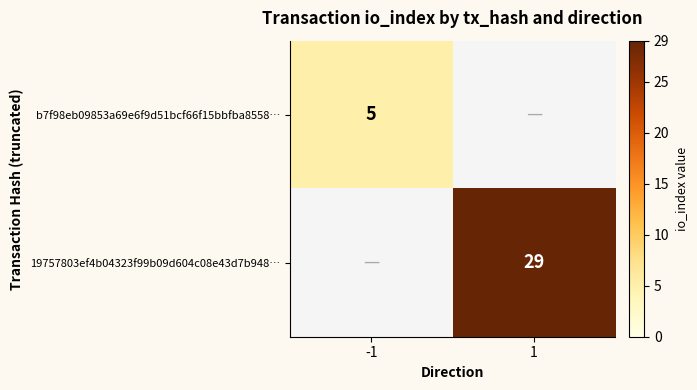

Is the value of b7f98eb09853a69e6f9d51bcf66f15bbfba8558… at -1 greater than the value of 19757803ef4b04323f99b09d604c08e43d7b948… at 1?

No